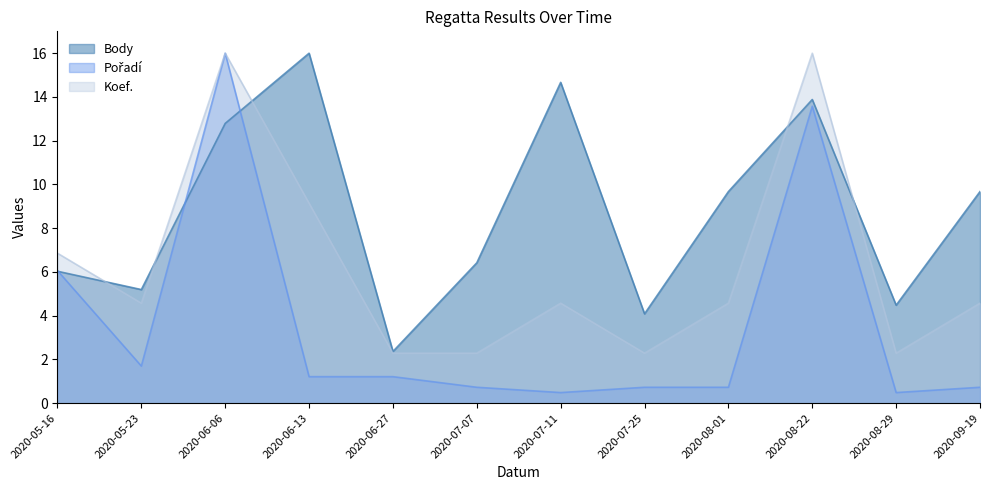

List the series in order of their overall mean, lowest first.

Pořadí, Koef., Body